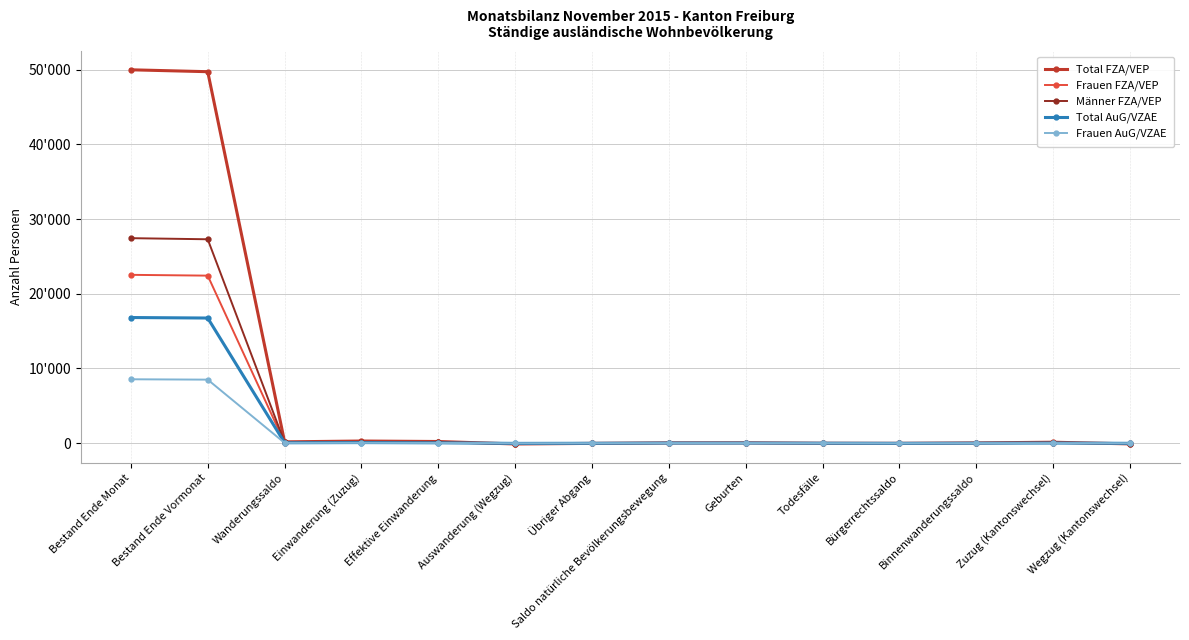

What is the maximum value shown in the chart?

49970